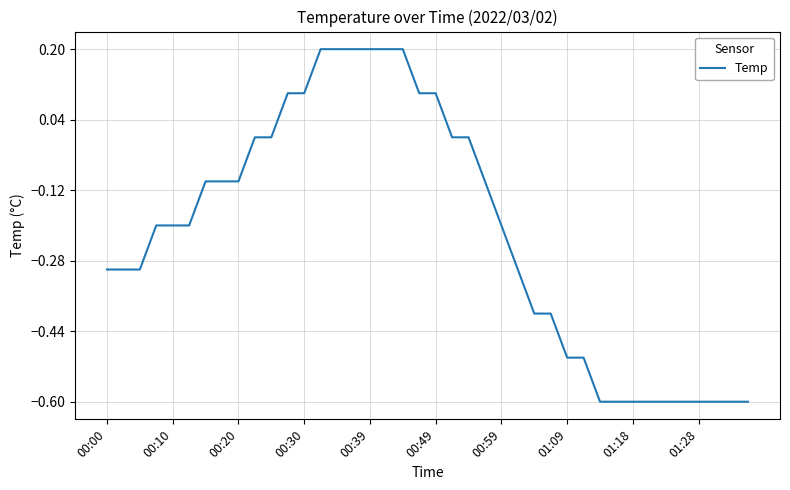

How many lines are shown in the chart?

1